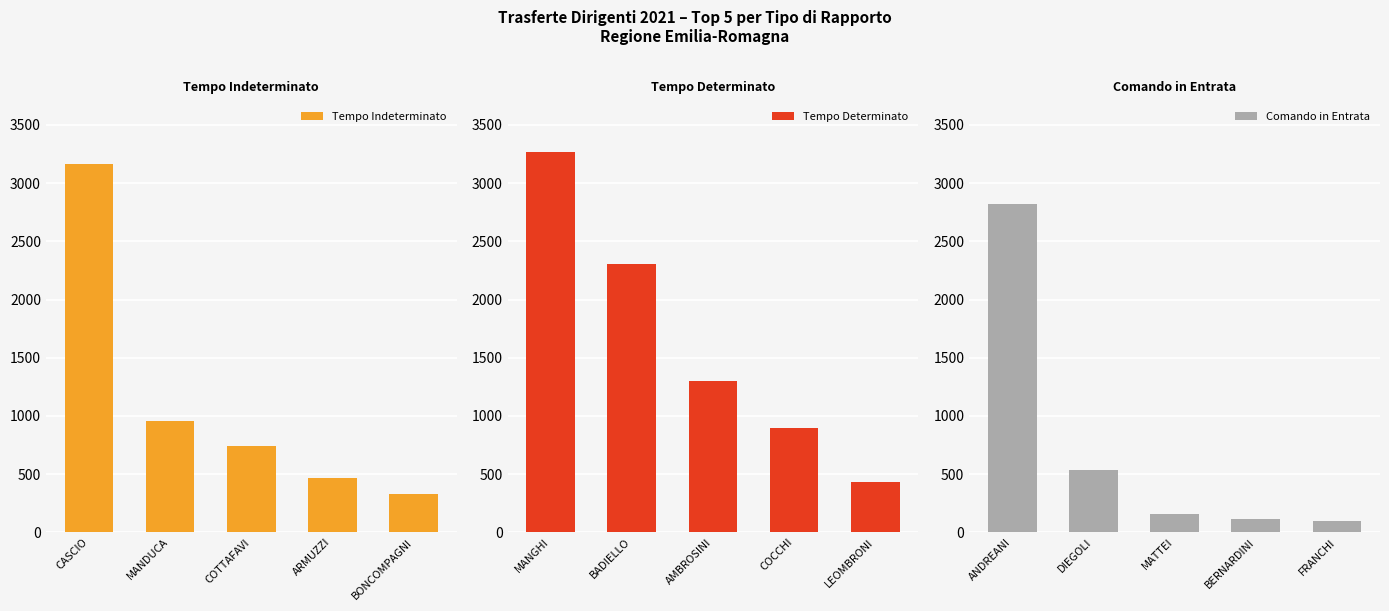

What is the difference between the Tempo Indeterminato values at CASCIO and COTTAFAVI?

2424.4